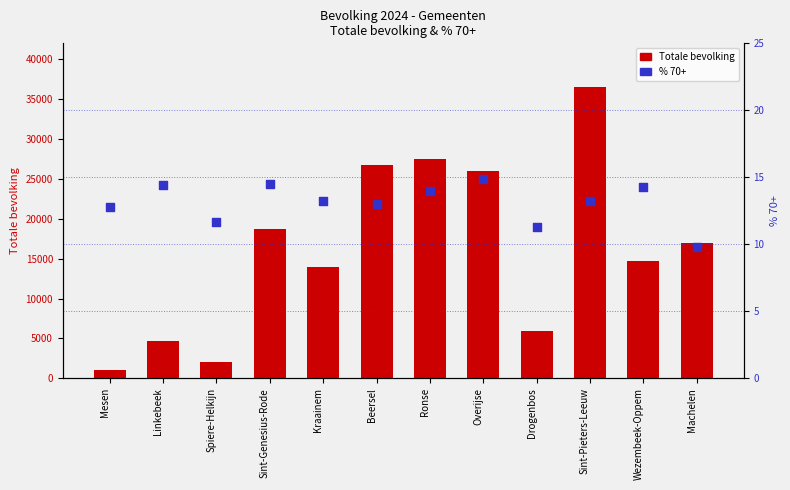

Which series has the largest total across all categories?

Totale bevolking